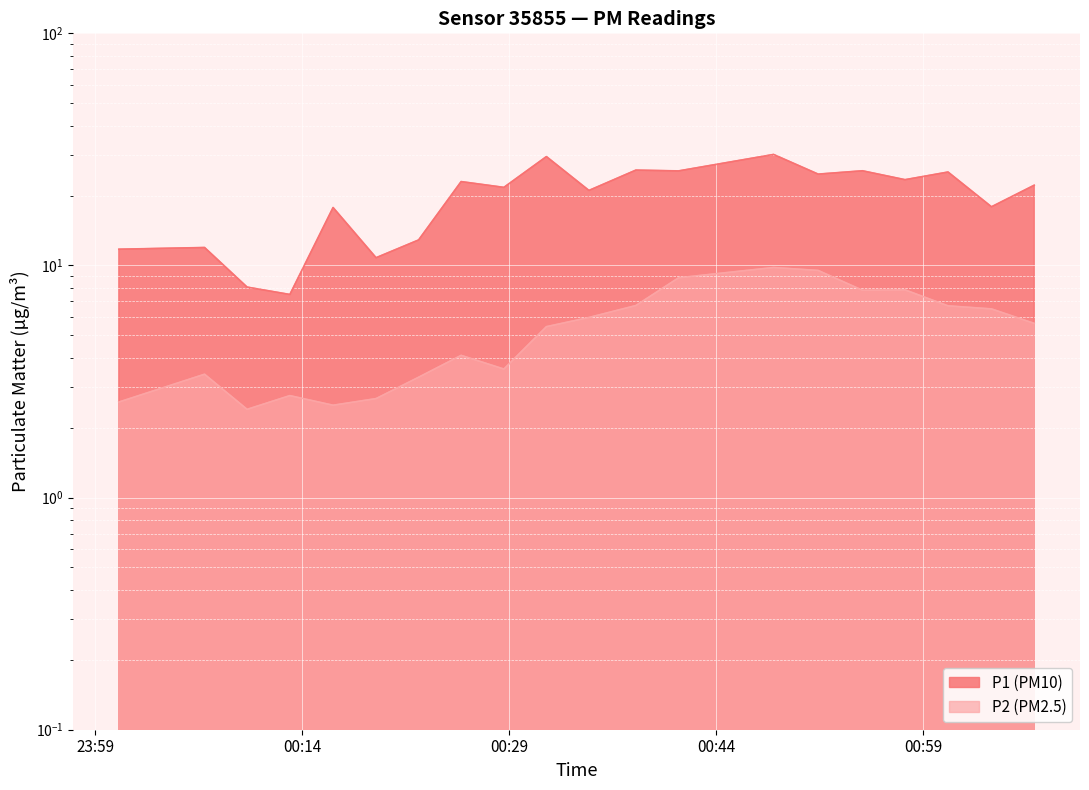

What value does the P1 series have at 2022-09-20T00:34:47?

21.1